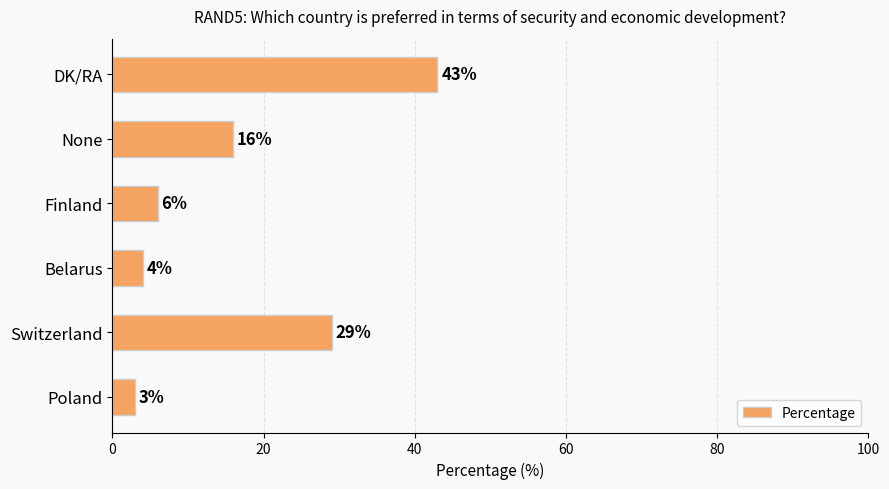

The value at Poland is 3. True or false?

True